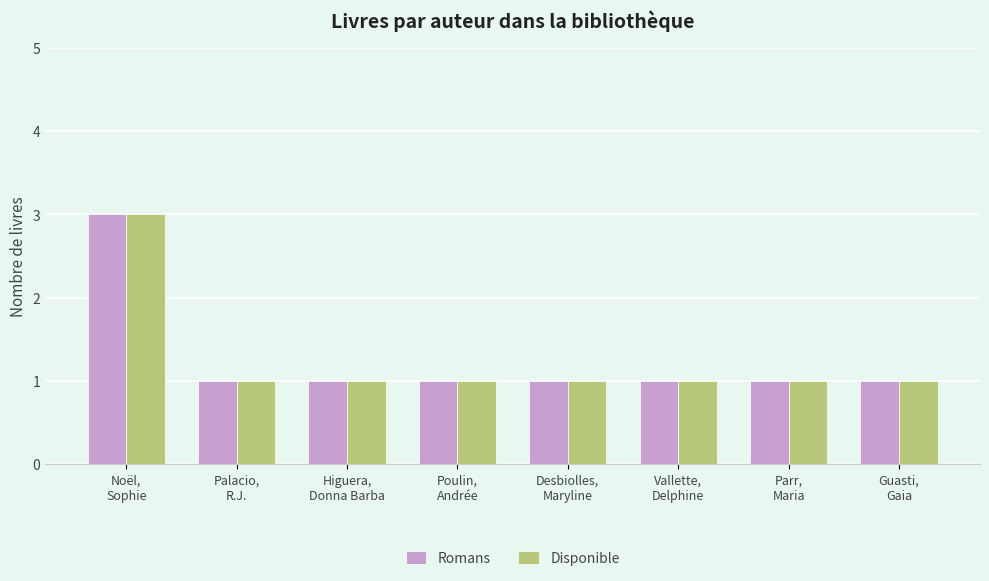

What is the highest value of the Disponible series?

3